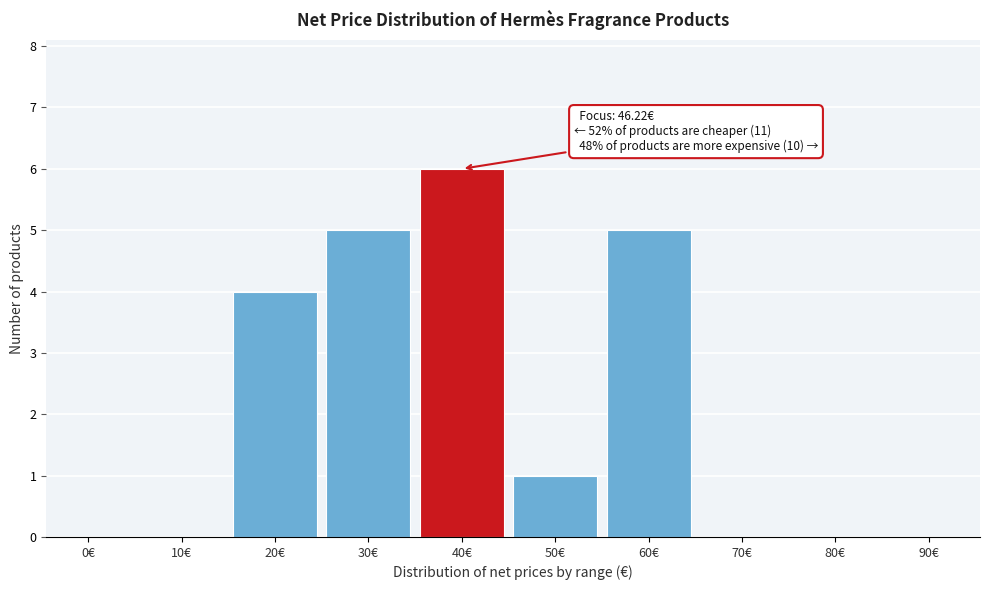

Reading left to right, list all the values displayed in this chart.

0€=0	10€=0	20€=4	30€=5	40€=6	50€=1	60€=5	70€=0	80€=0	90€=0